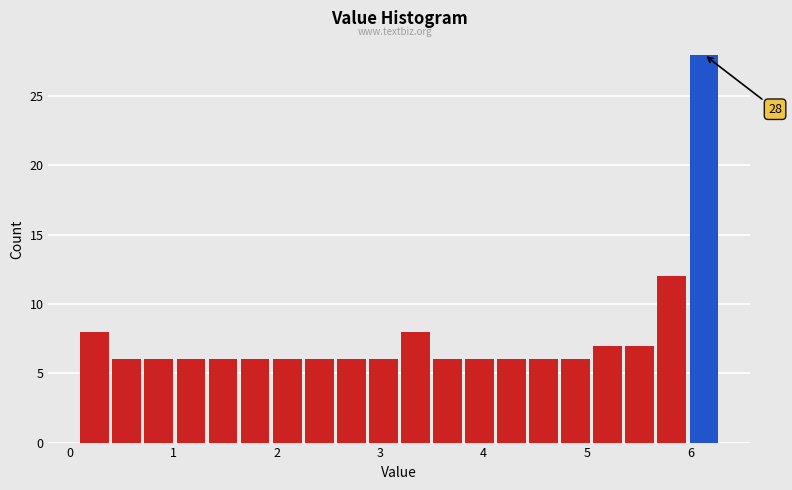

Around what value on the x-axis is the tallest bar? Give the approximate position of its centre, as read against the axis.

6.1